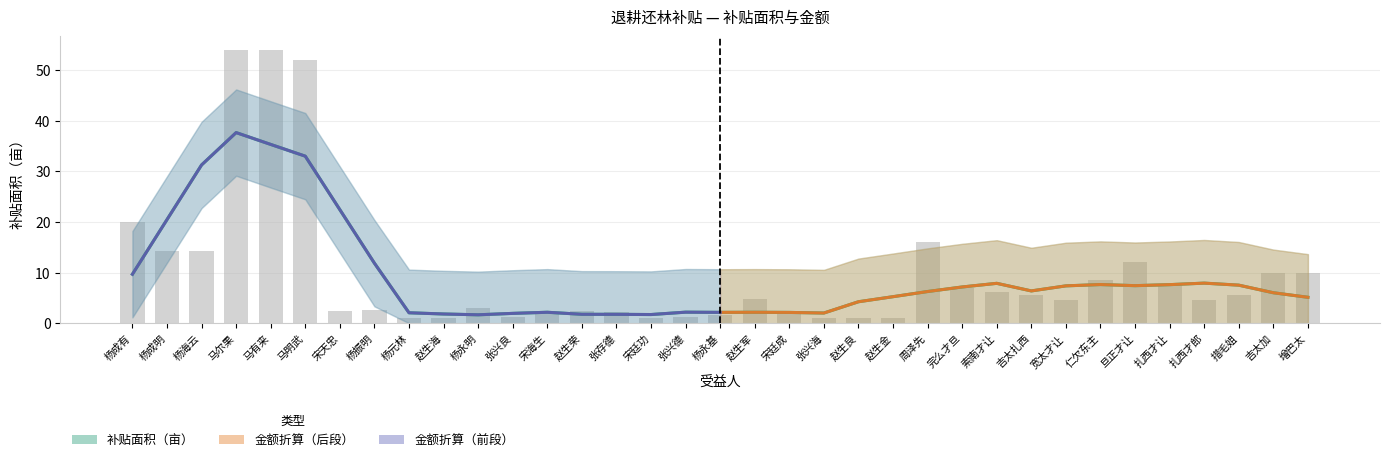

Read the value at 吉太扎西.

5.6